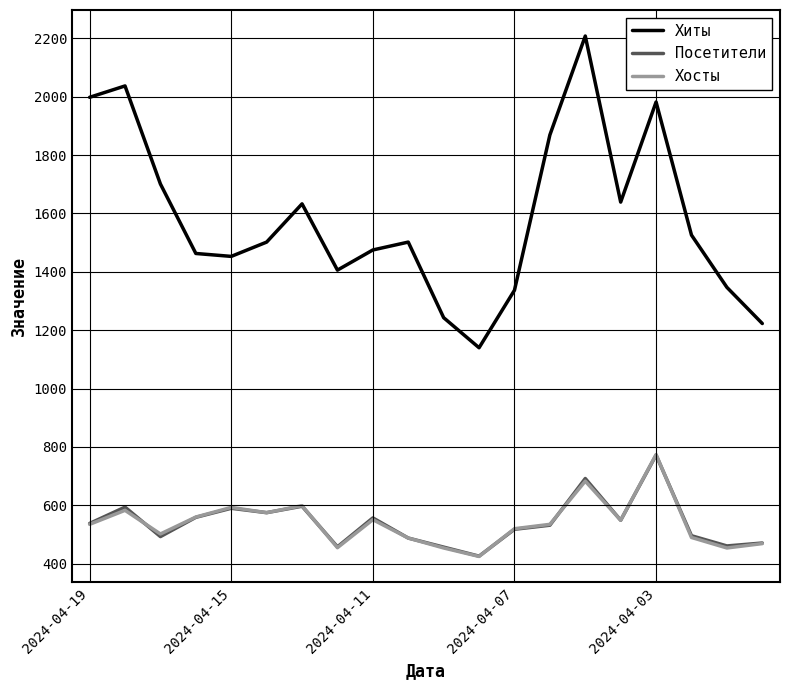

What is the difference between the maximum and minimum values in the Посетители series?

346